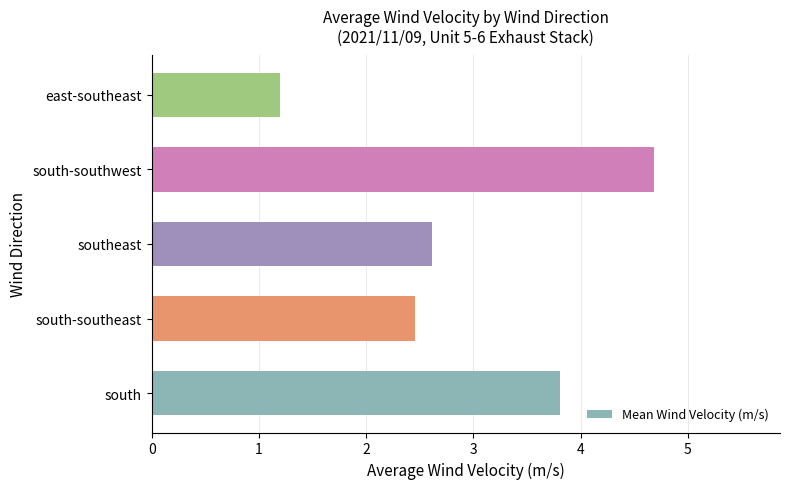

List the labels in order of value, smallest first.

east-southeast, south-southeast, southeast, south, south-southwest